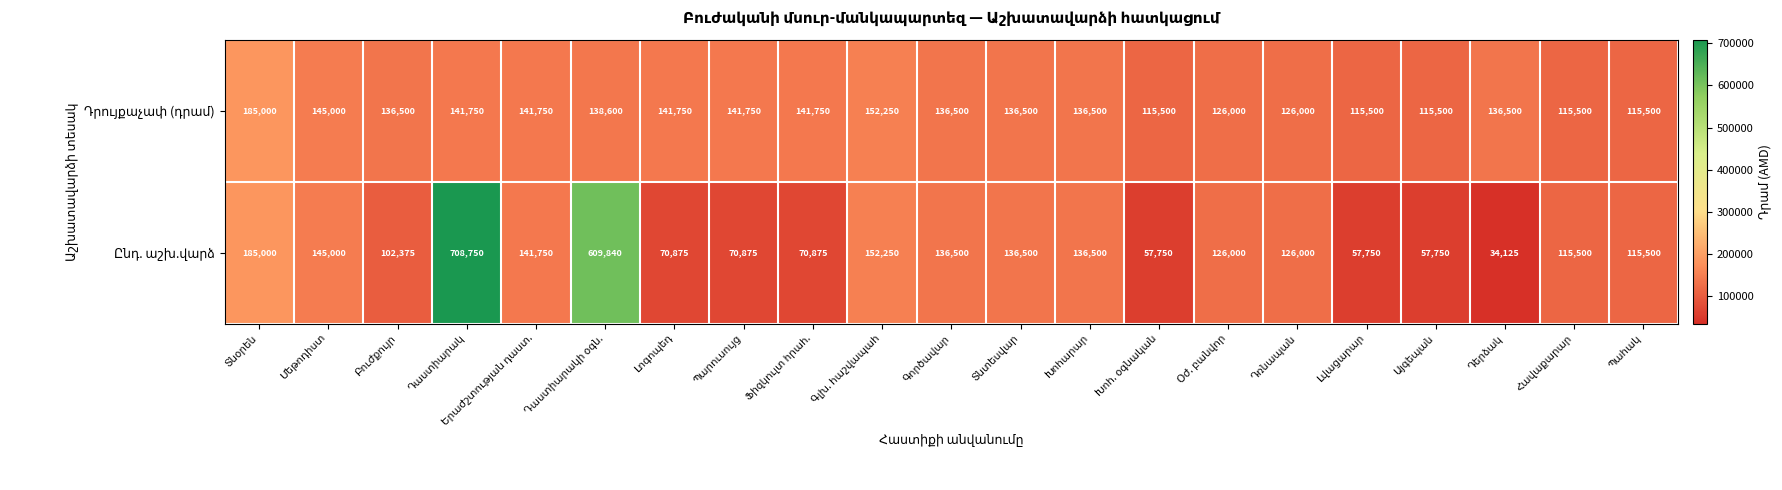

What is the maximum value shown in the chart?

708750